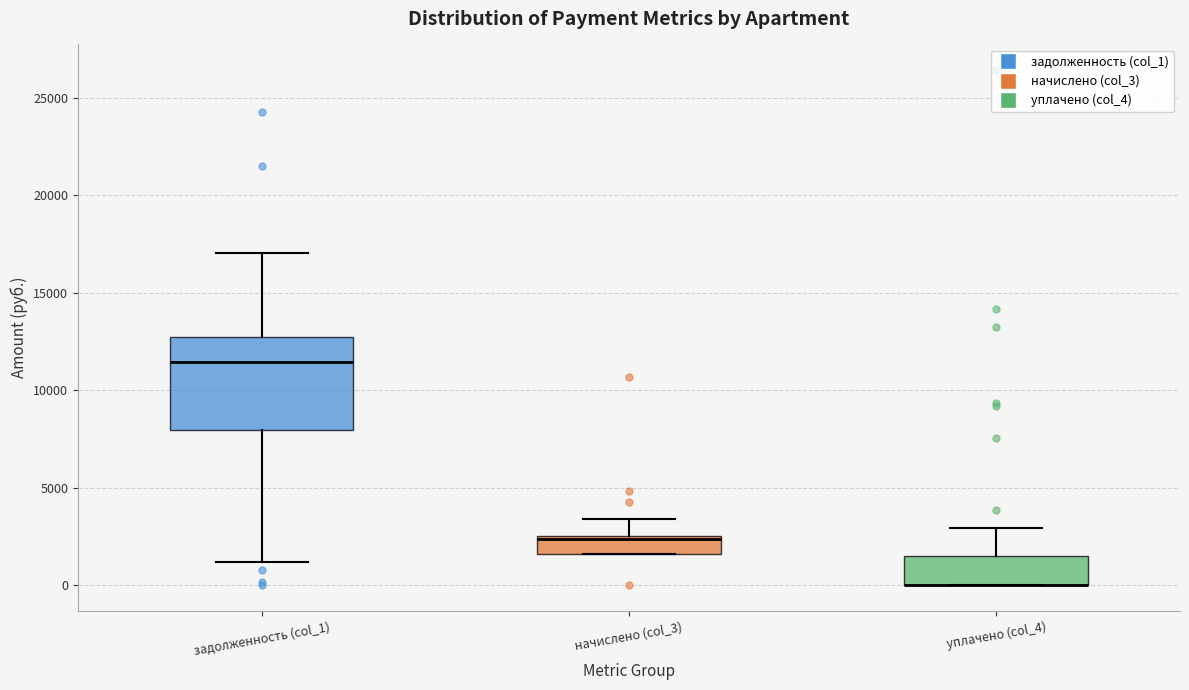

Which box is the tallest, from its lower edge to its upper edge?

задолженность (col_1)